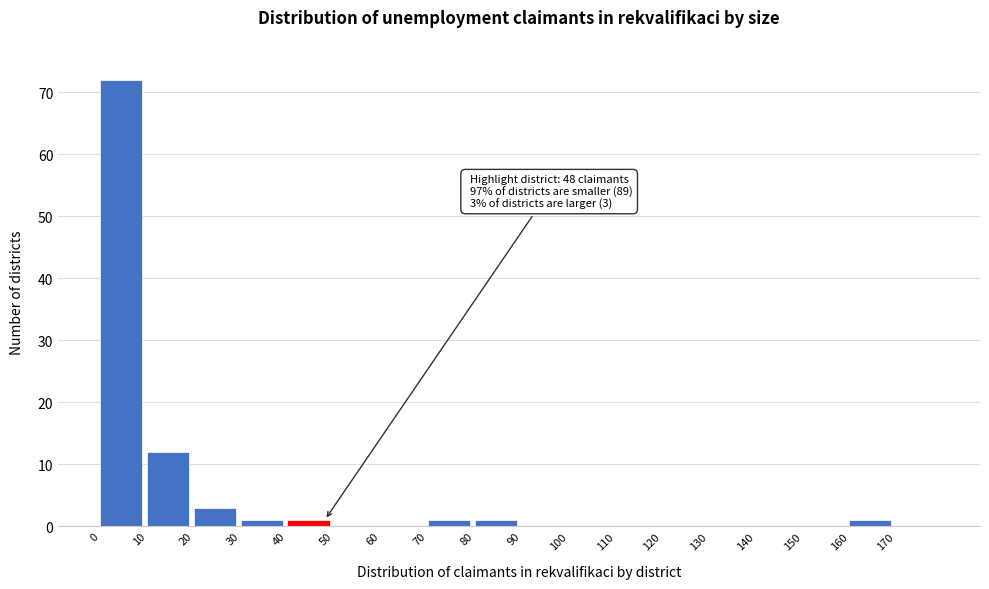

Over which range of the x-axis is the bar tallest?

0 to 10